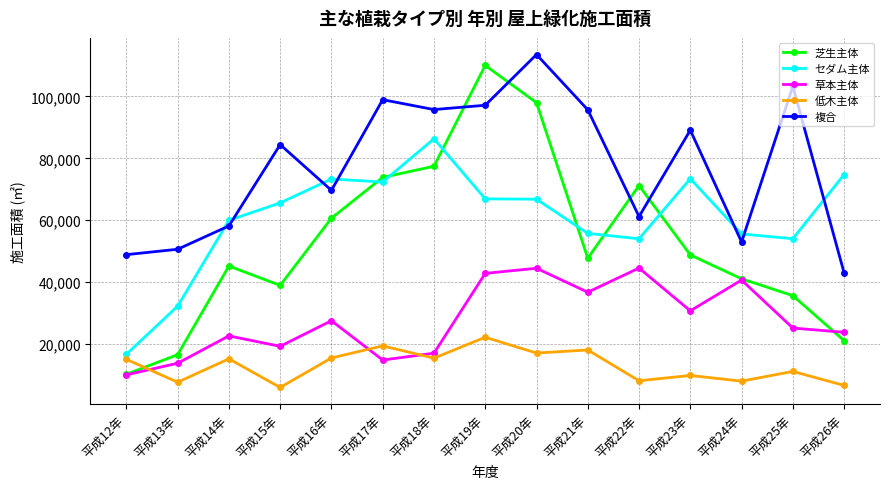

What is the difference between the highest and lowest values at 平成20年?

96444.0